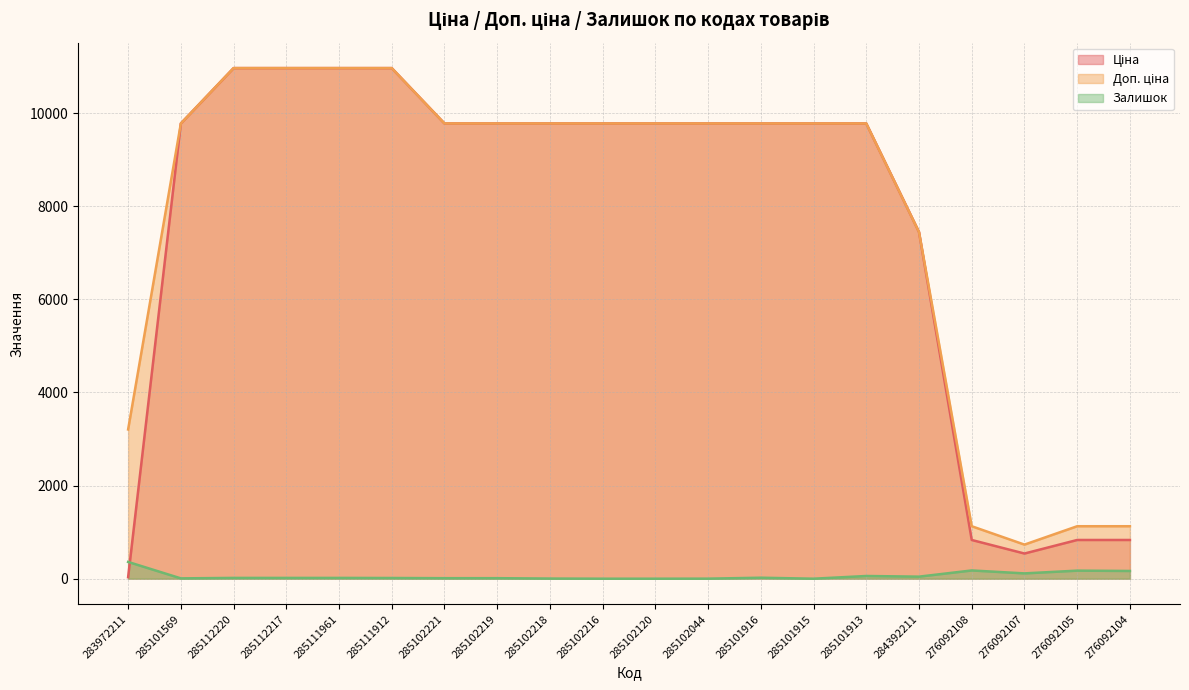

Which has a higher value, 285102216 or 276092105?

285102216